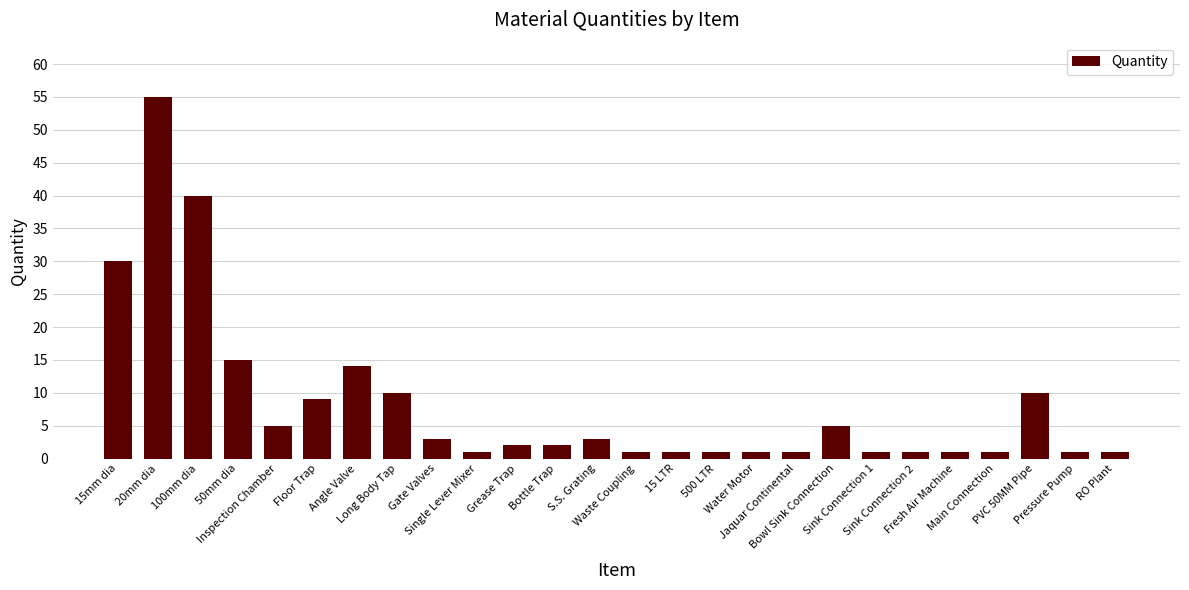

Count the number of categories in the chart.

26